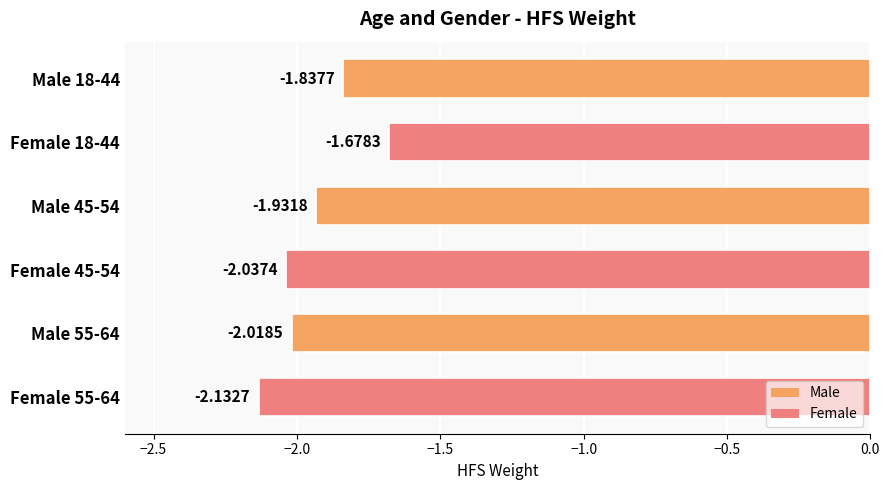

What is the sum of the values at Male 18-44 and Female 18-44?

-3.5